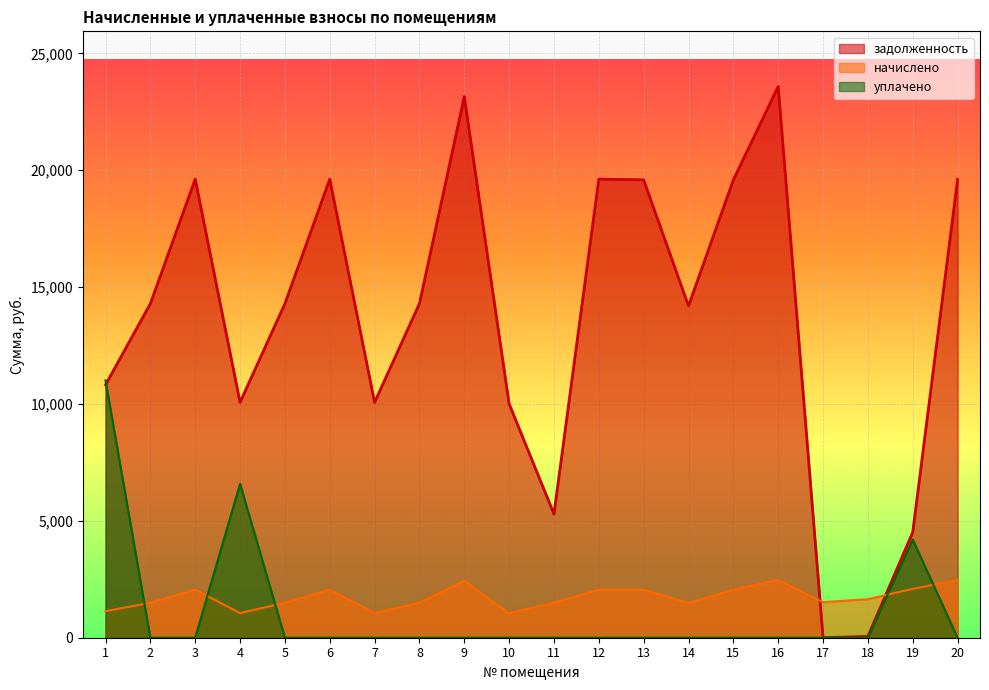

Which series changed the most between 11 and 15?

задолженность